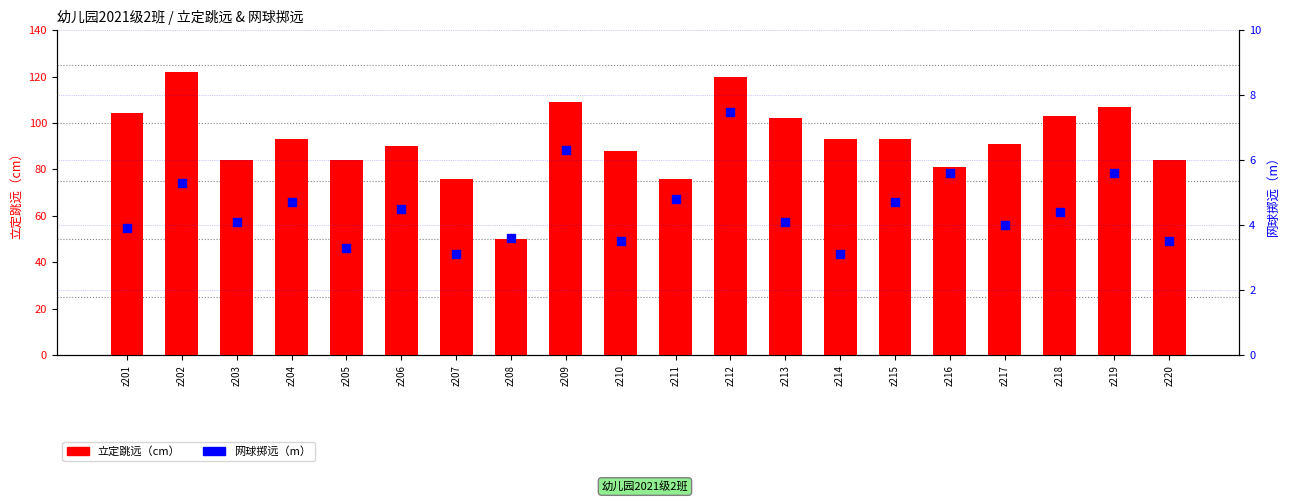

Which series contains the highest Y value?

立定跳远（cm）